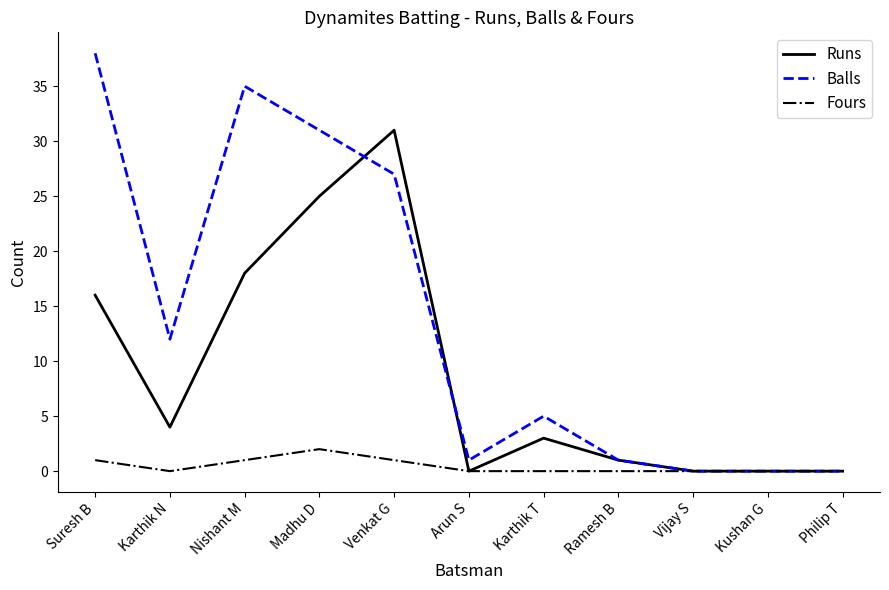

List the series in order of their peak value, highest first.

Balls, Runs, Fours